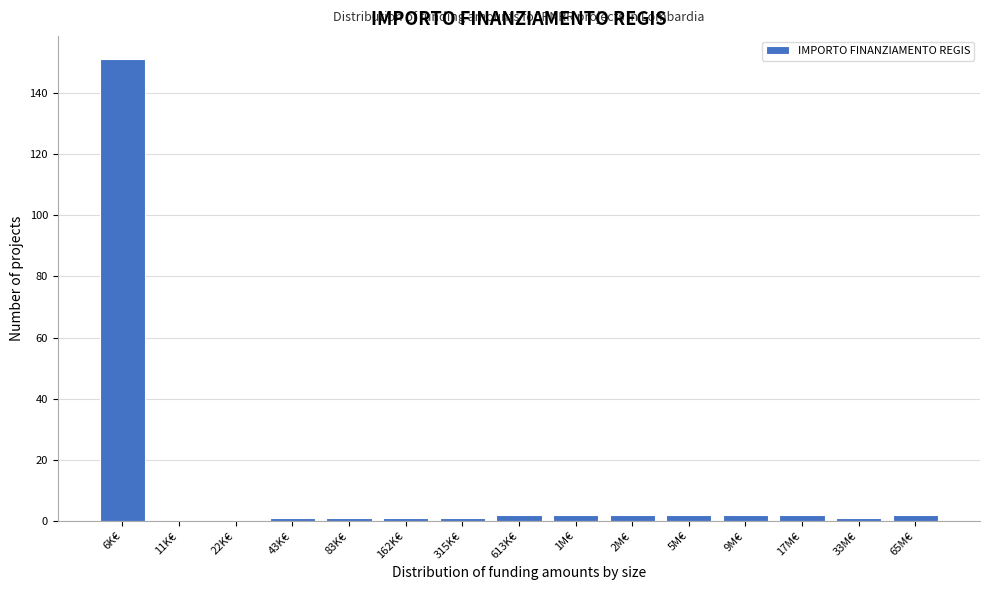

Reading left to right, transcribe all the data shown in this chart.

6K€=151	11K€=0	22K€=0	43K€=1	83K€=1	162K€=1	315K€=1	613K€=2	1M€=2	2M€=2	5M€=2	9M€=2	17M€=2	33M€=1	65M€=2